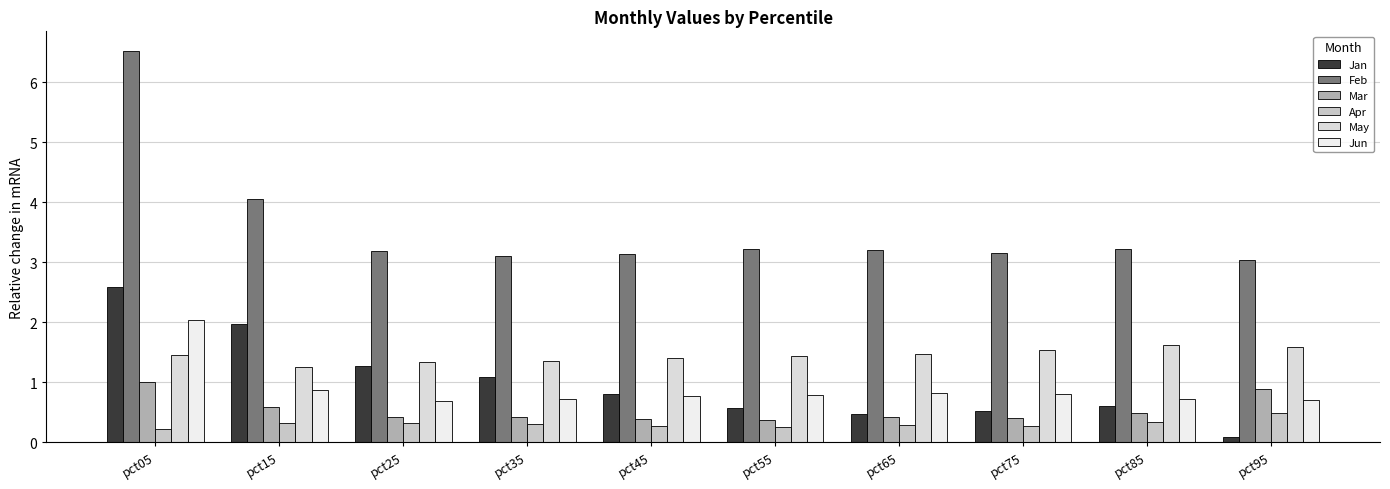

Is it true that Feb equals 6.5 at pct05?

True